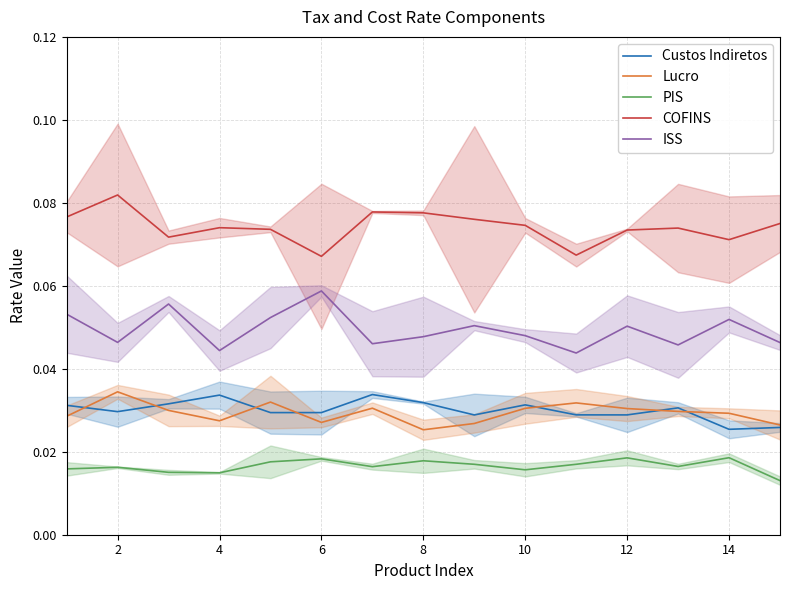

True or false: Lucro and COFINS cross at least once.

False